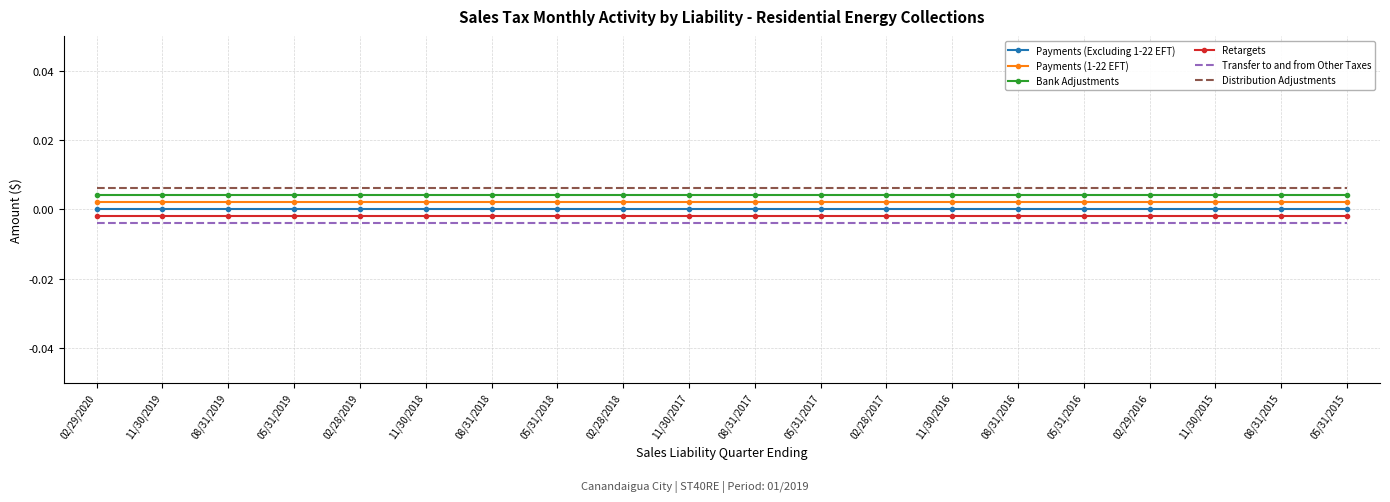

How many categories are shown in the chart?

20